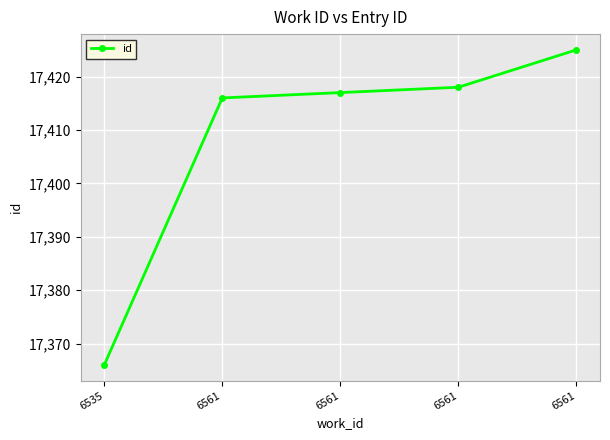

What is the difference between the second highest and minimum values?

52